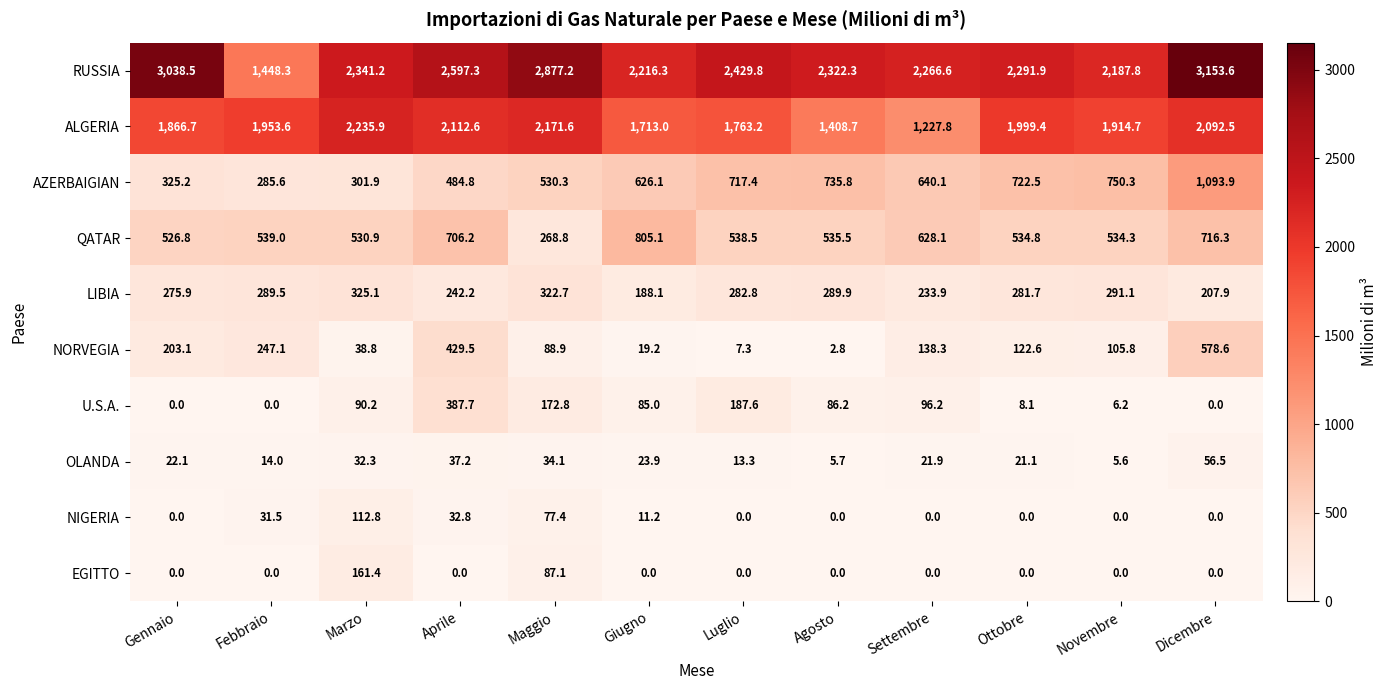

What is the maximum value shown in the chart?

3153.6